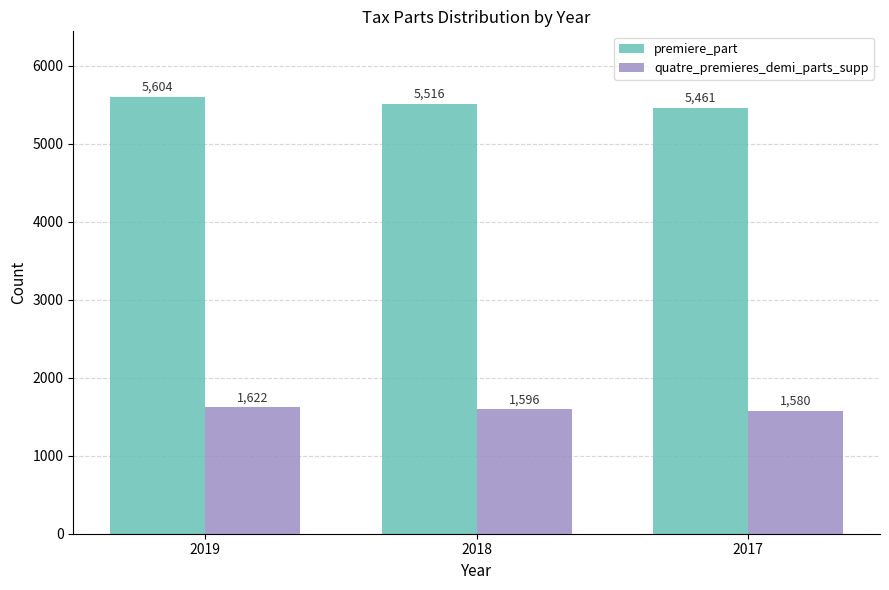

At 2018, list the series in order from smallest to largest.

quatre_premieres_demi_parts_supp, premiere_part